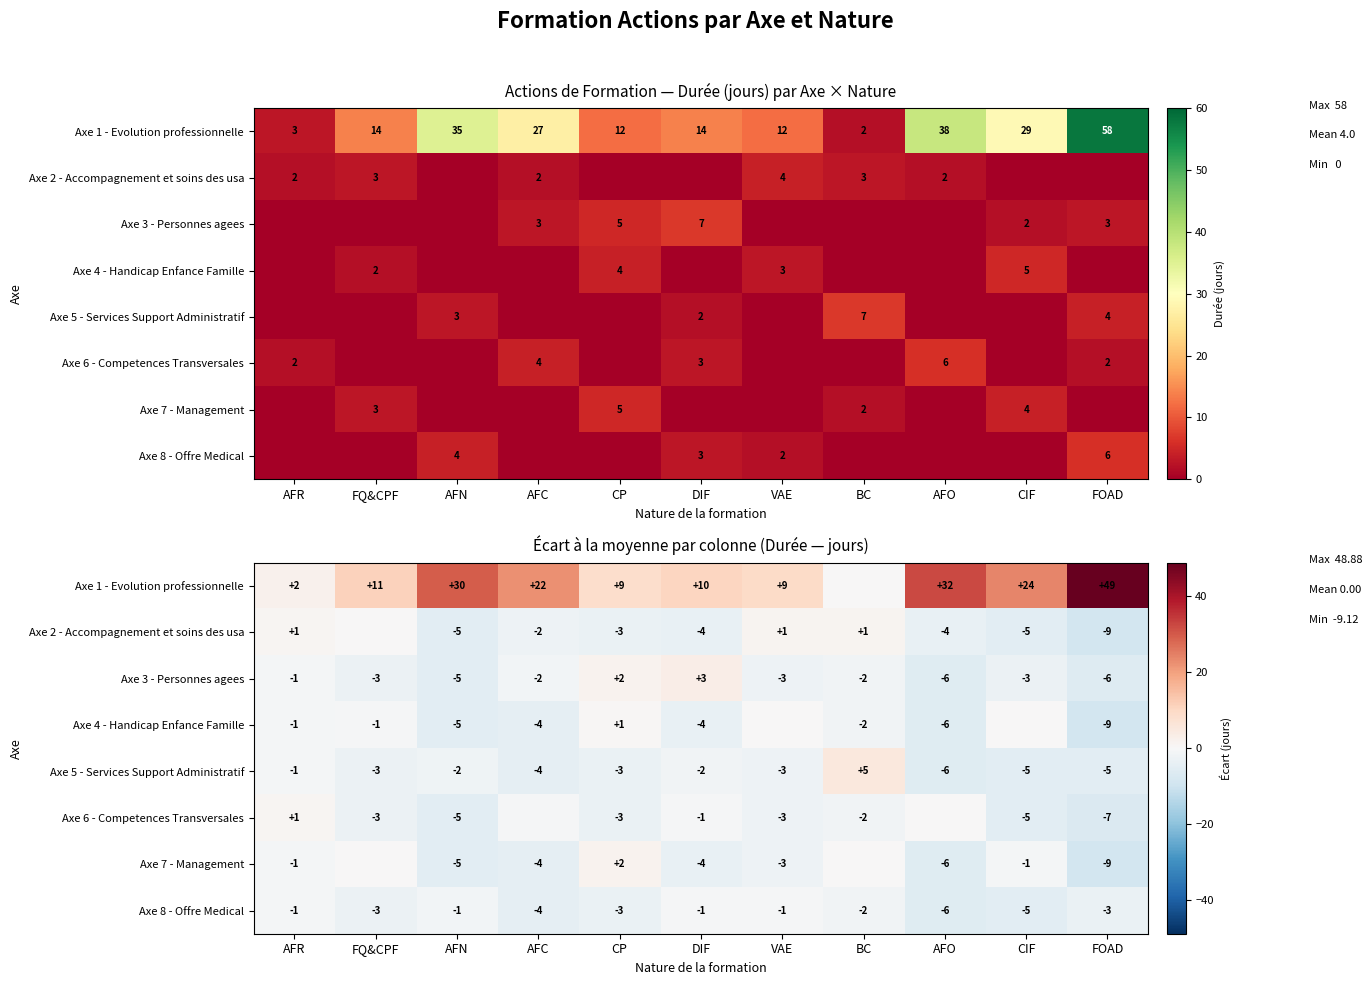

What is the difference between the second highest and second lowest values in the Axe 3 - Personnes agees series?

7.5